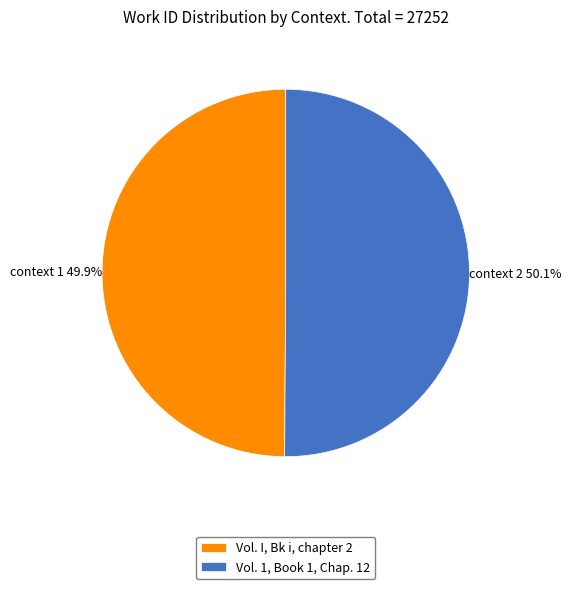

Rank the categories by value from lowest to highest.

Vol. I, Bk i, chapter 2, Vol. 1, Book 1, Chap. 12